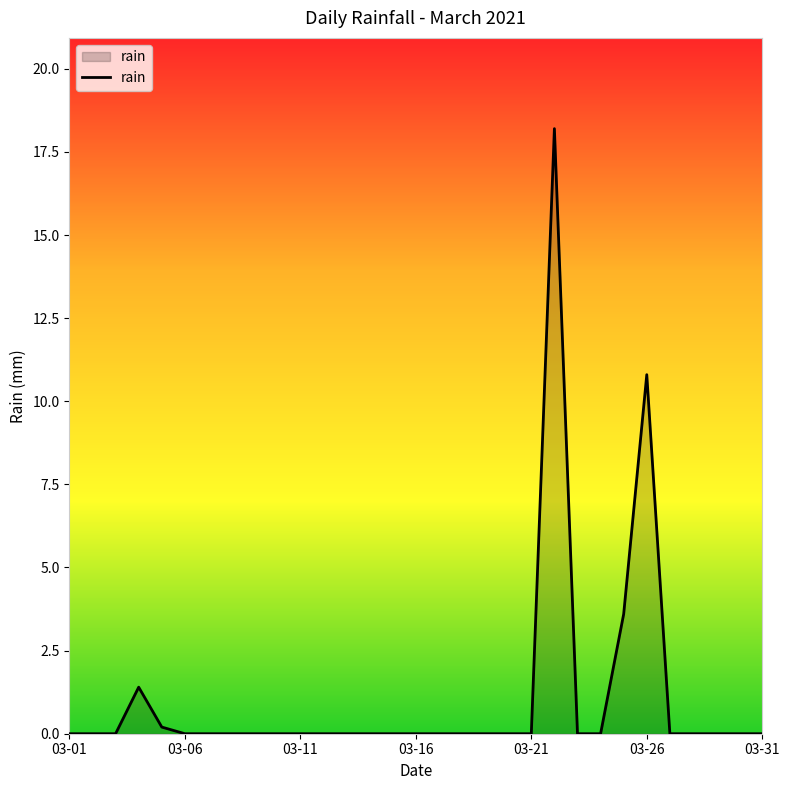

Does the chart display data point markers on the line(s)?

No